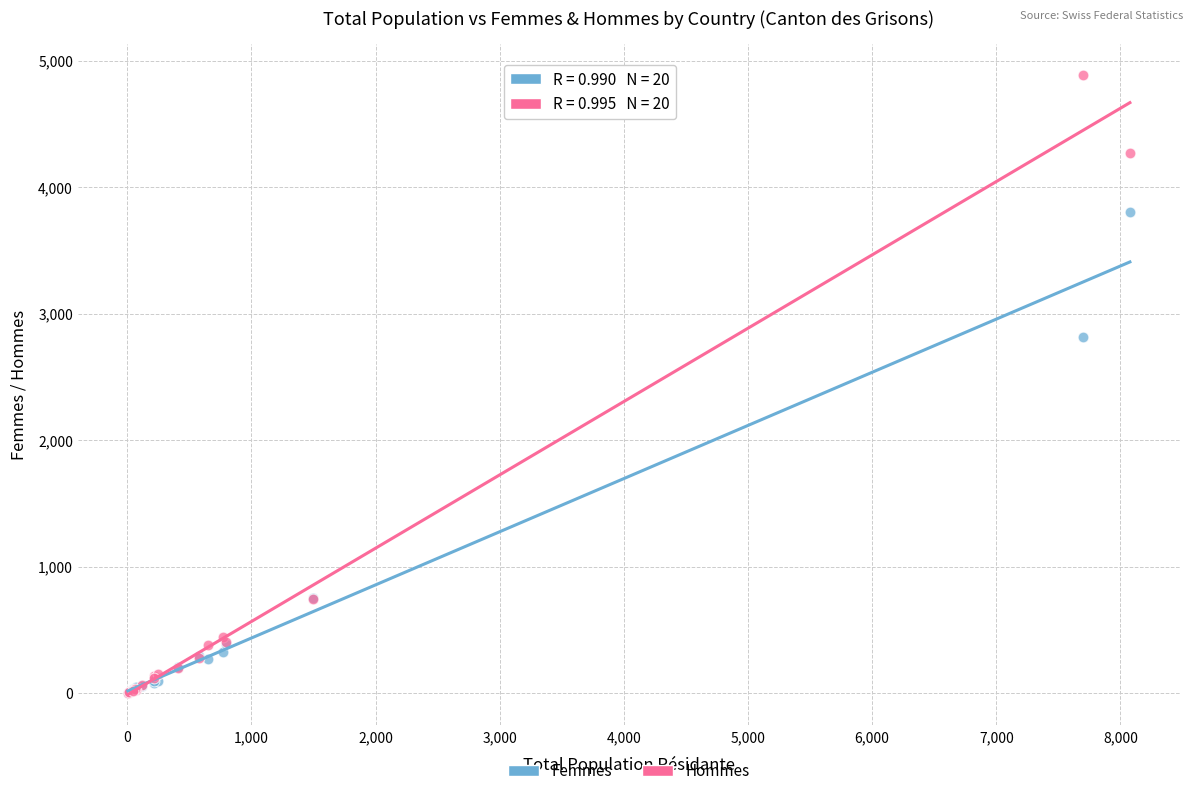

Across all series, what Y value is closest to 2446?

2812